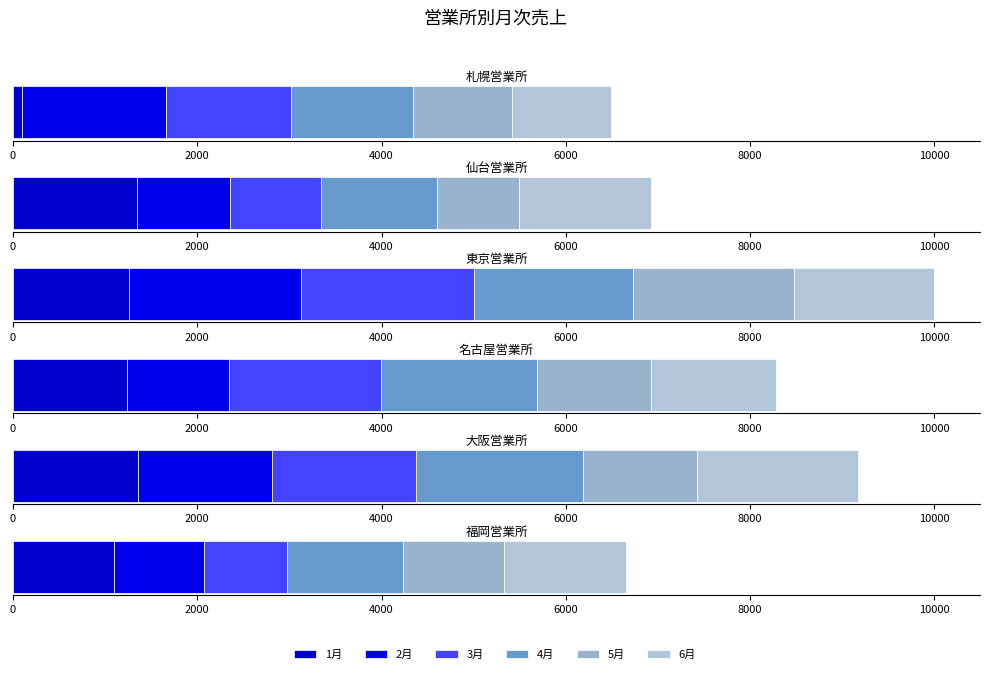

How many distinct data groups are displayed?

6